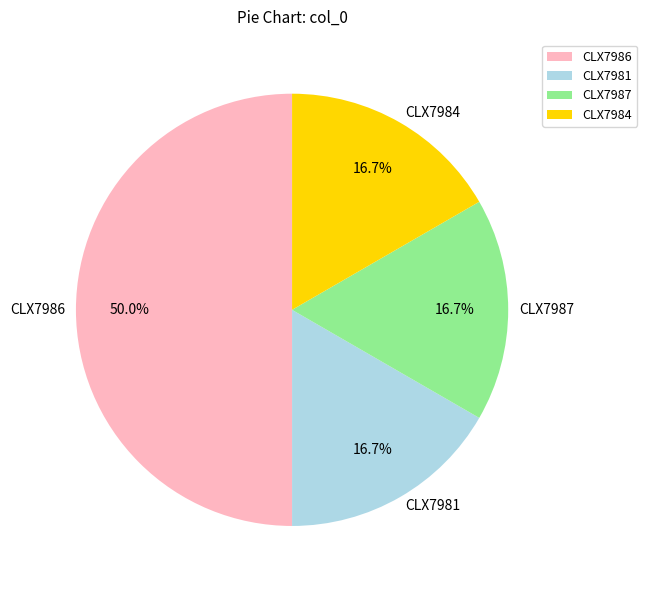

Approximately how many times larger is the value at CLX7987 compared to CLX7986?

0.3